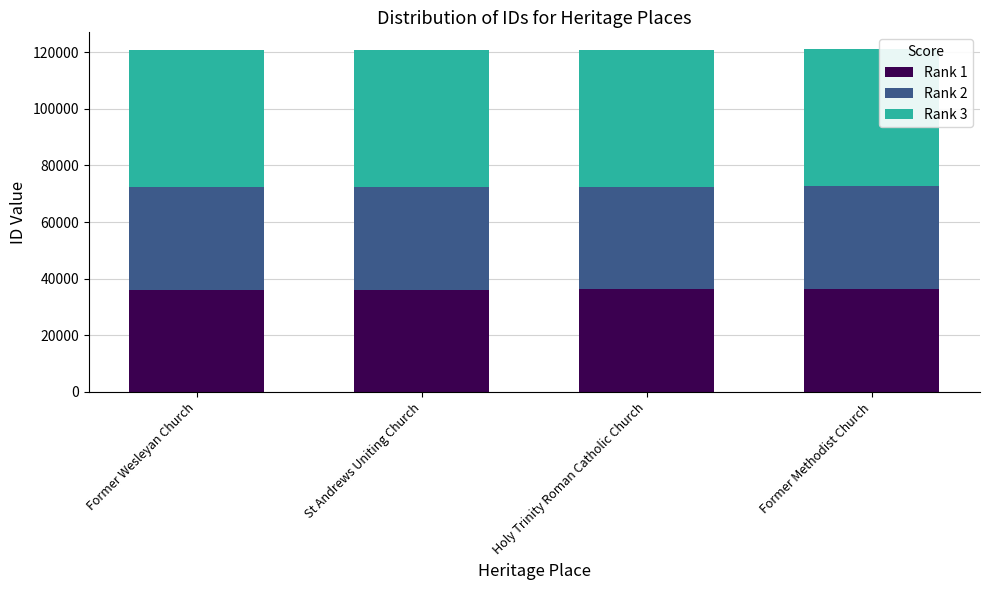

The value of Rank 1 at Former Methodist Church is 36290. True or false?

True